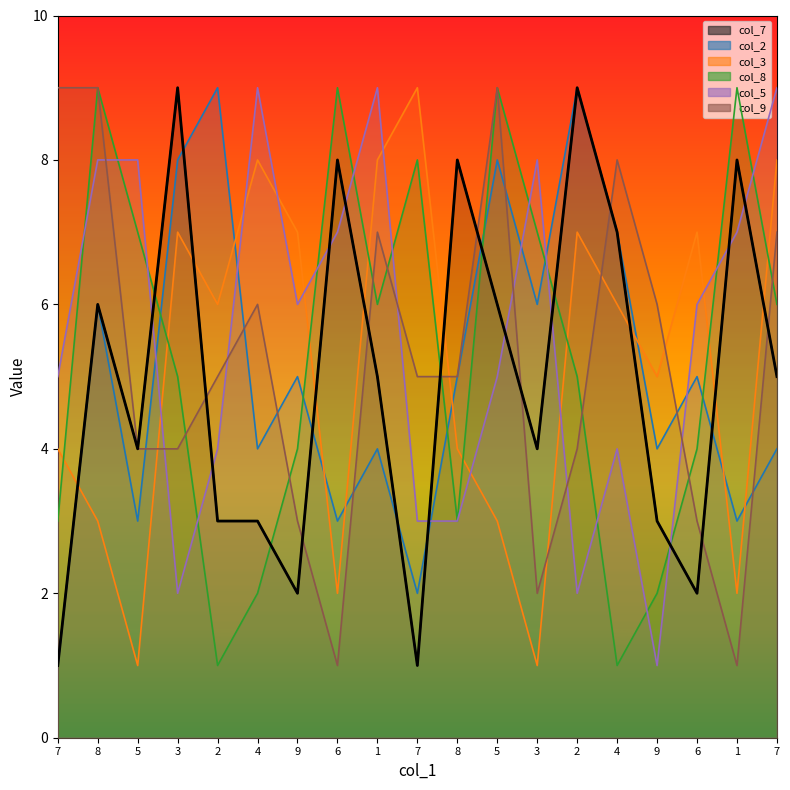

At which category does col_5 reach its first local peak?

4